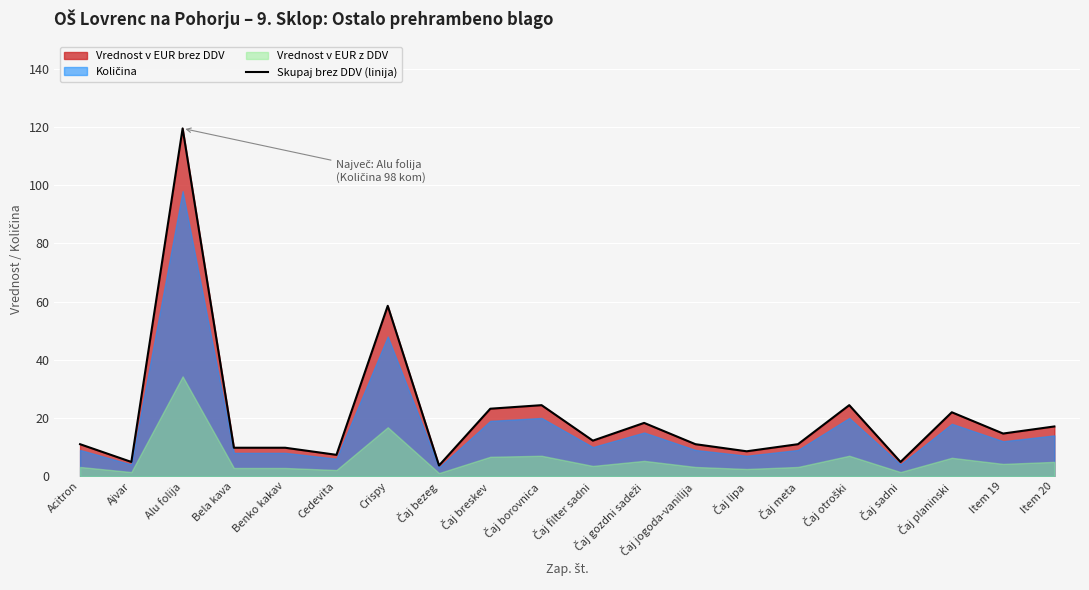

Reading right to left, what are all the values shown in this chart?

17.1	14.6	22.0	4.9	24.4	11.0	8.5	11.0	18.3	12.2	24.4	23.2	3.7	58.6	7.3	9.8	9.8	119.6	4.9	11.0